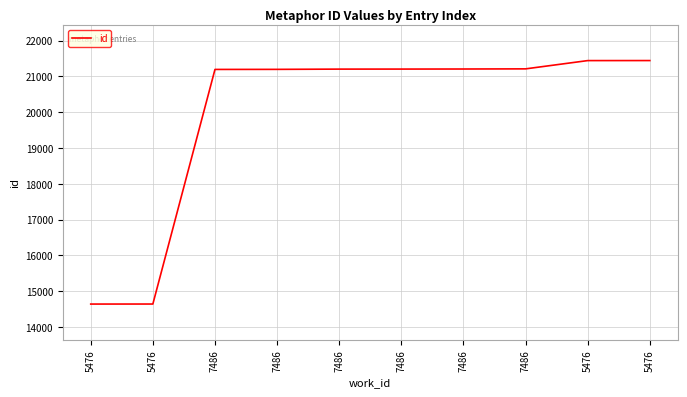

List the labels in order of value, largest first.

5476, 5476, 7486, 7486, 7486, 7486, 7486, 7486, 5476, 5476